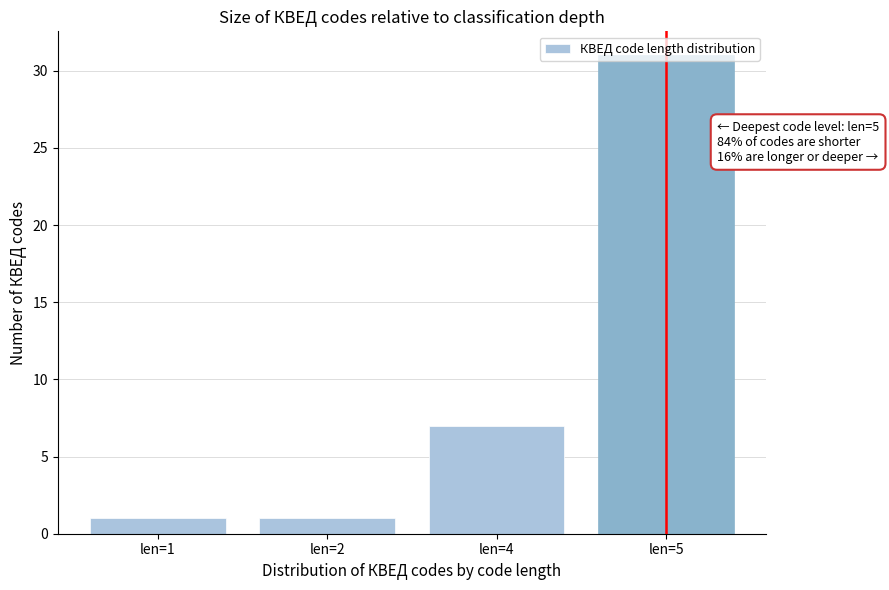

The chart shows a value of 46 at len=5. True or false?

False